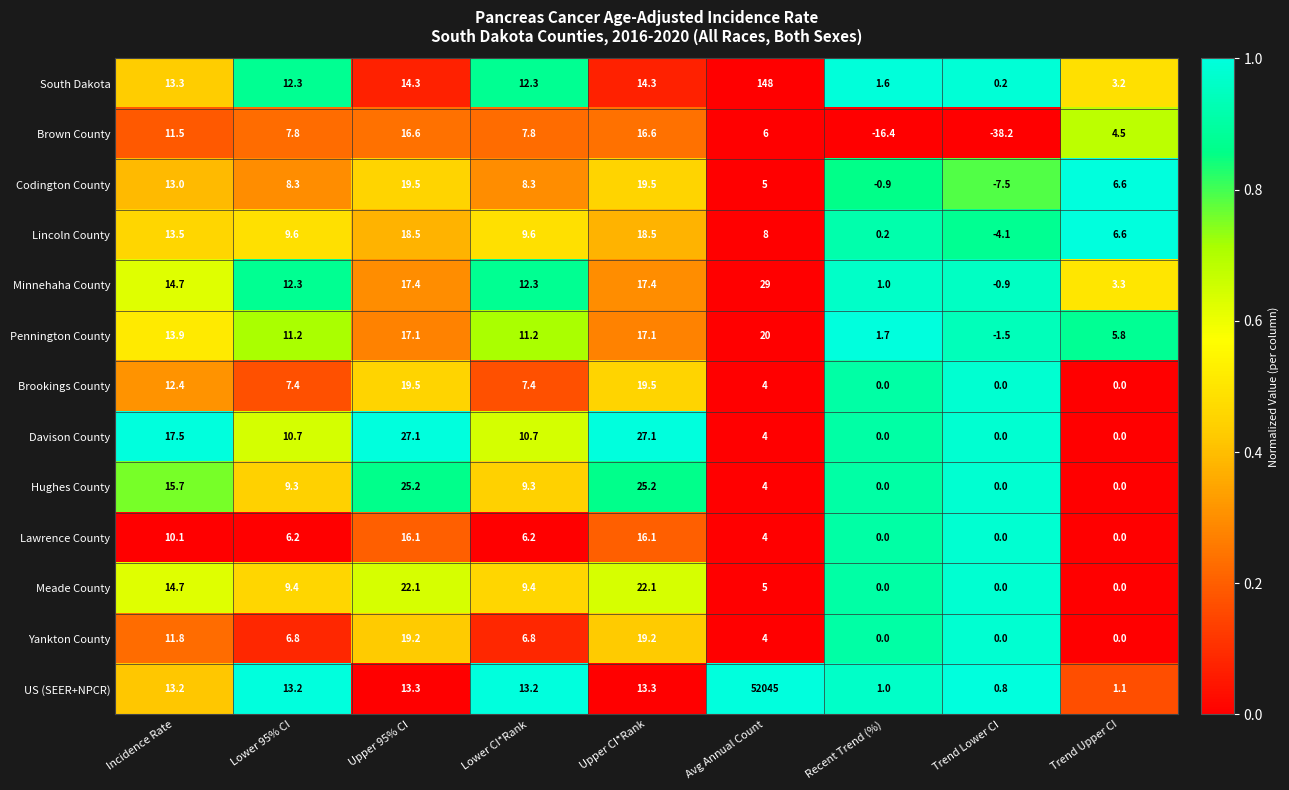

What is the highest value of the Meade County series?

22.1